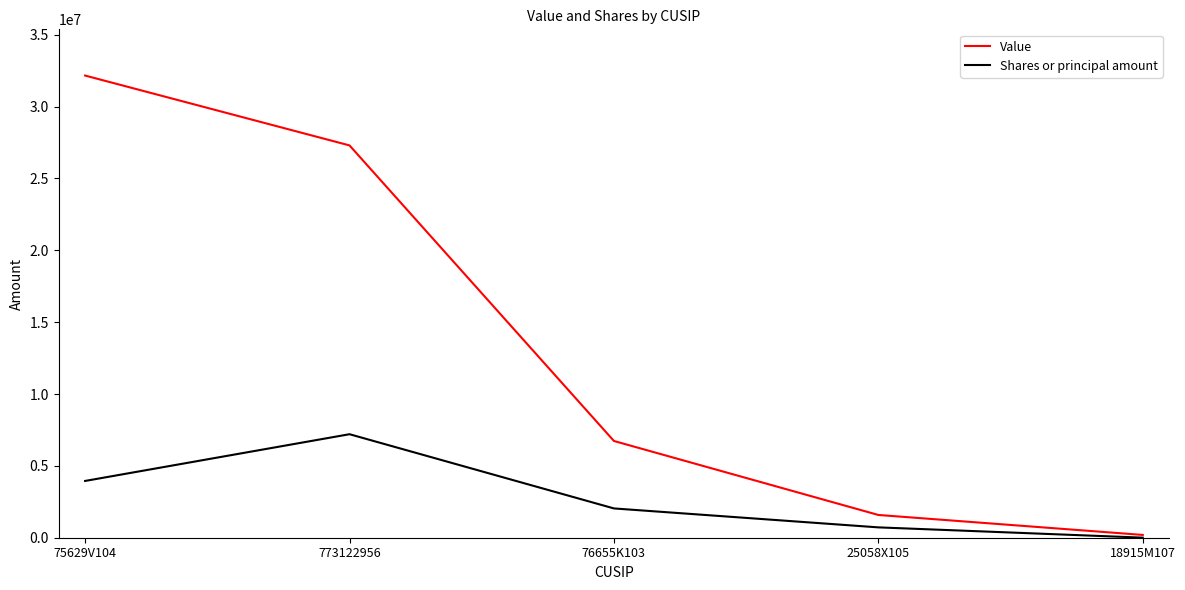

The value of Shares or principal amount at 75629V104 is 6092054. True or false?

False